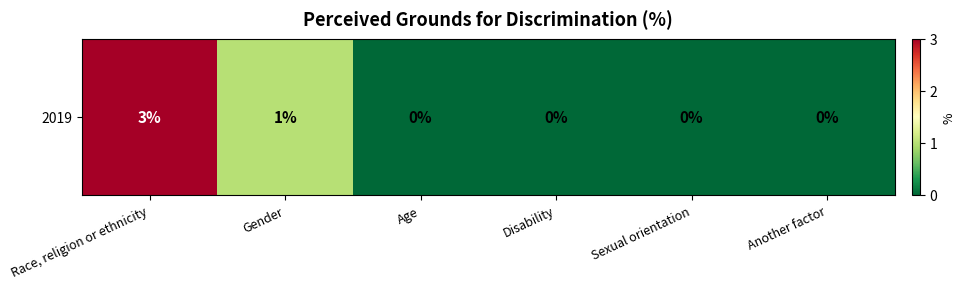

The chart shows a value of 0 at Disability. True or false?

True